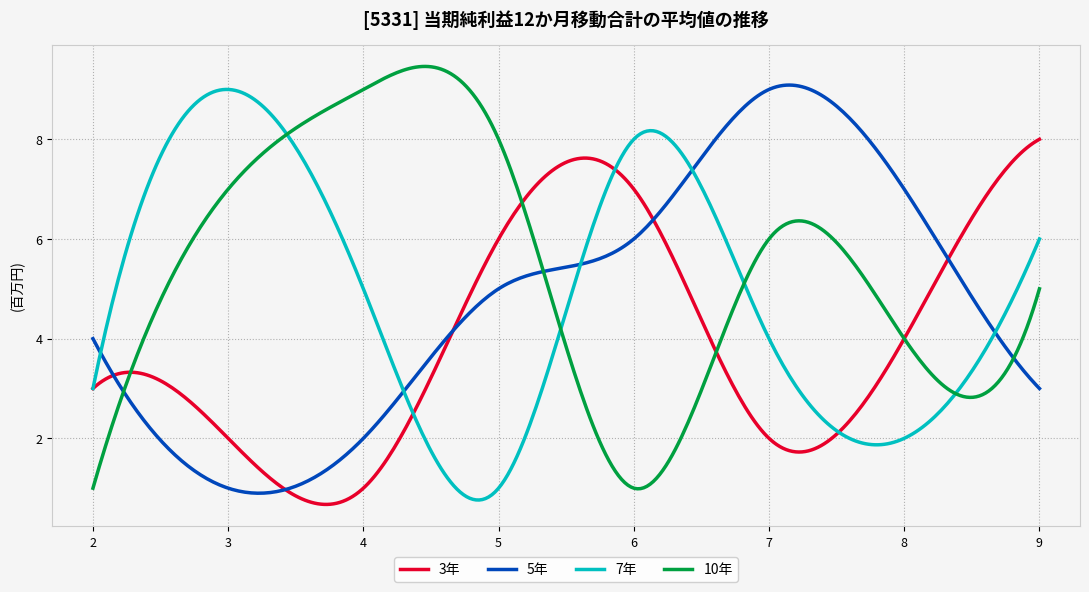

List the series in order of their peak value, lowest first.

3年, 7年, 5年, 10年